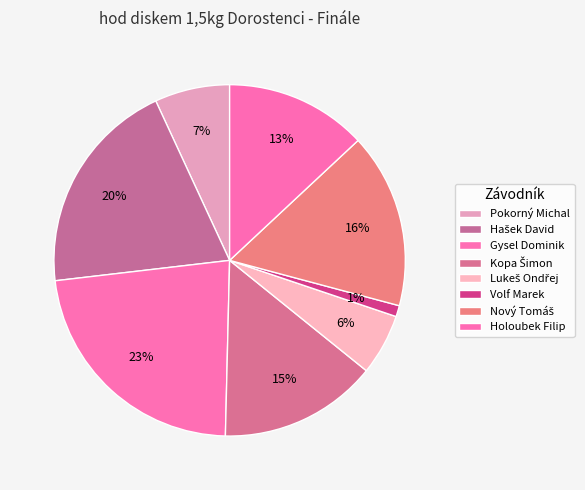

How many segments does this pie chart have?

8